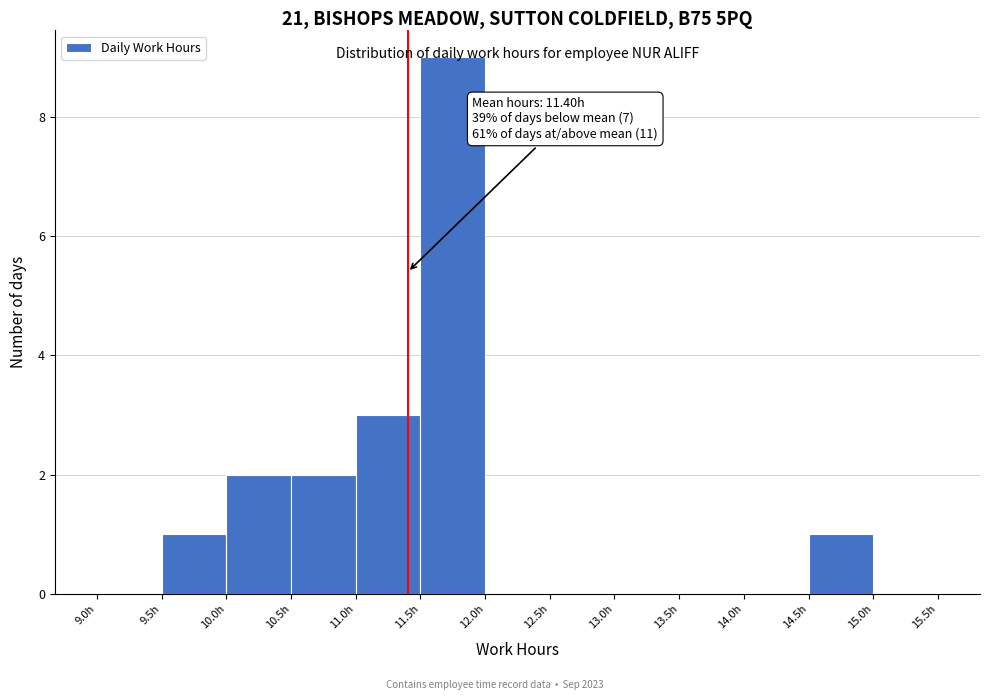

Over which range of the x-axis is the bar tallest?

11.5 to 12.0